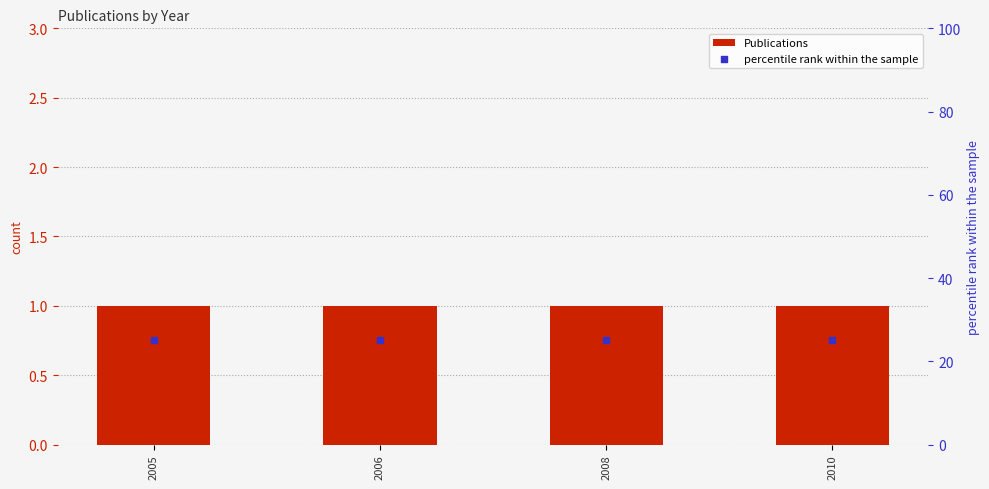

At which category is the sum across all series the highest?

2005